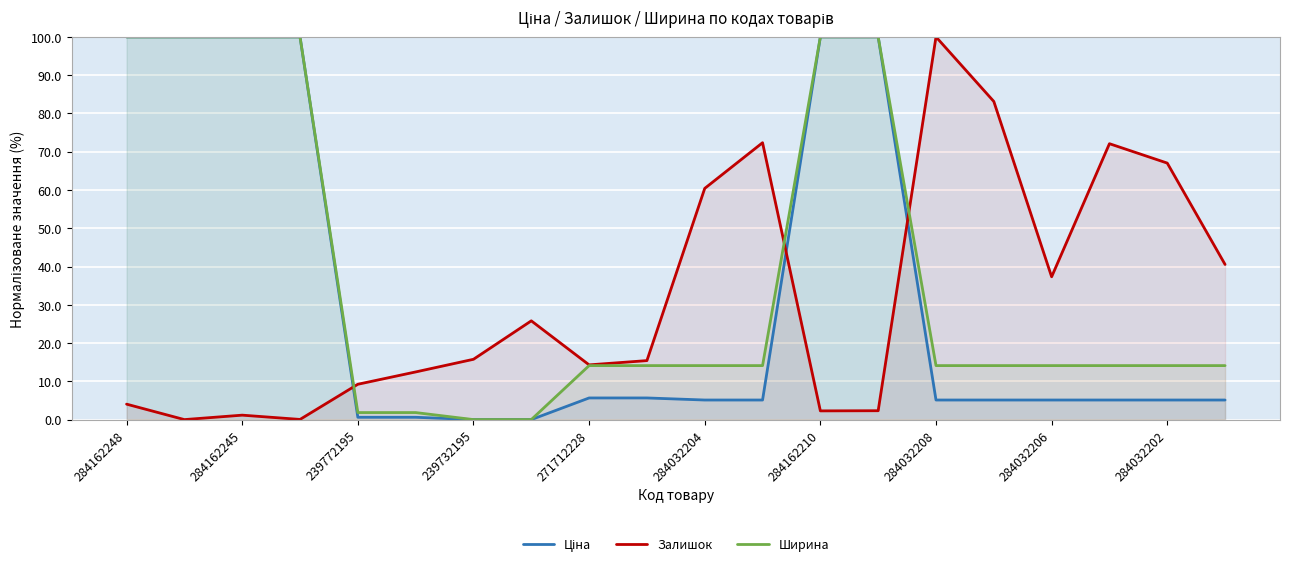

Which series changed the most between 284032208 and 284032206?

Залишок